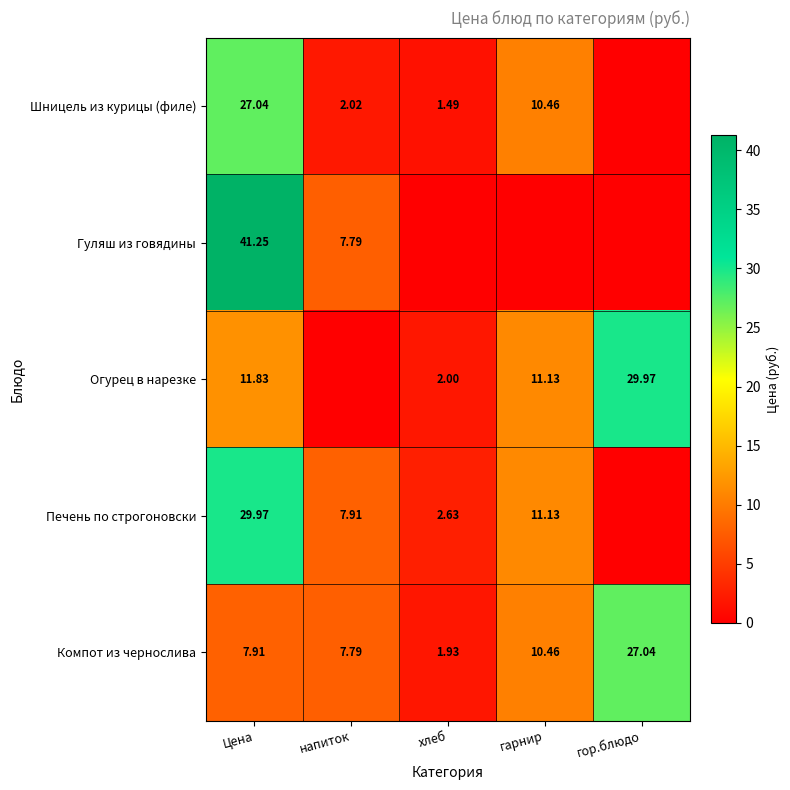

Is the value of Огурец в нарезке at гарнир greater than the value of Гуляш из говядины at напиток?

Yes